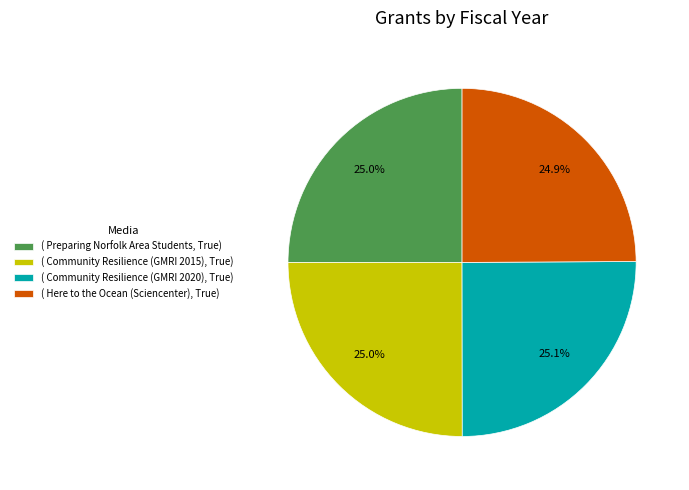

To the nearest percent, what is the average slice percentage?

25%